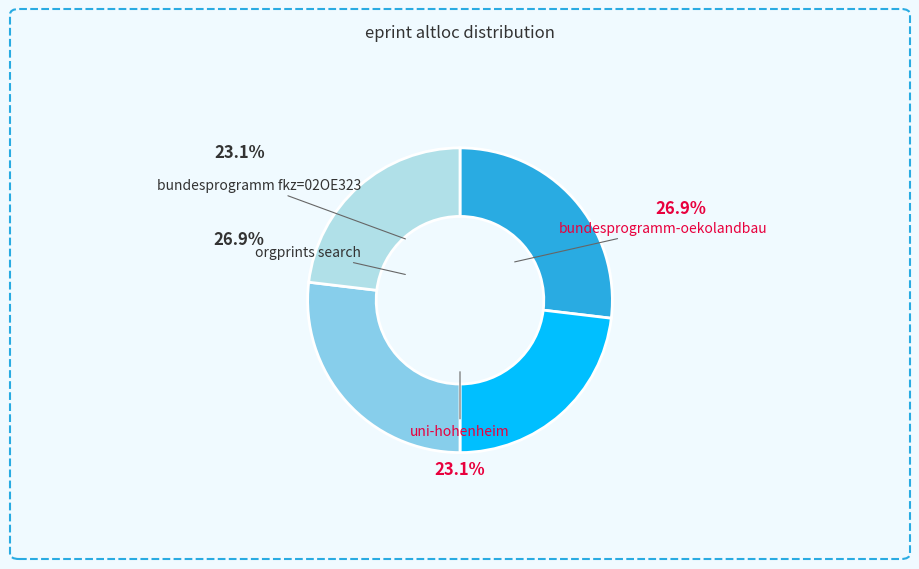

Rank the categories by value from lowest to highest.

http://www.bundesprogramm.de/fkz=02OE323, http://www.uni-hohenheim.de, http://www.bundesprogramm-oekolandbau.de, http://orgprints.org/perl/search/advanced